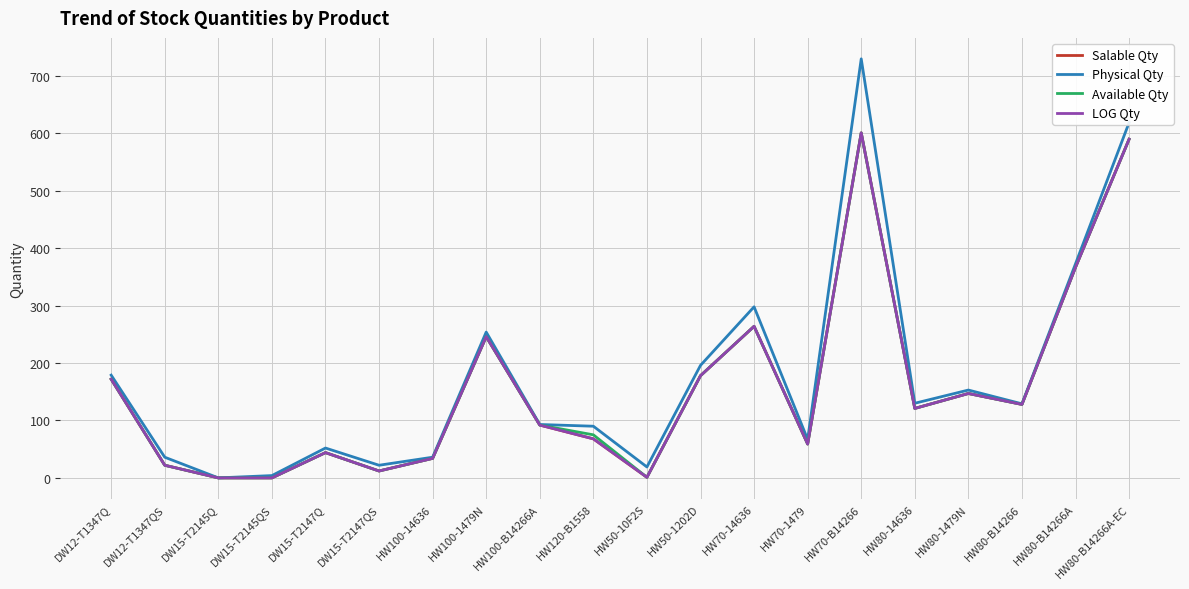

Does the chart display data point markers on the line(s)?

No